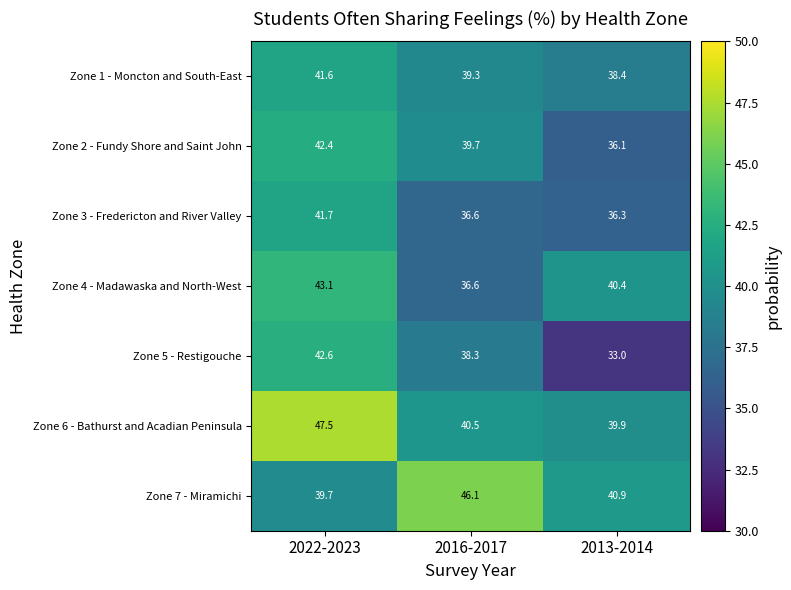

What is the sum of all Zone 2 - Fundy Shore and Saint John values?

118.2